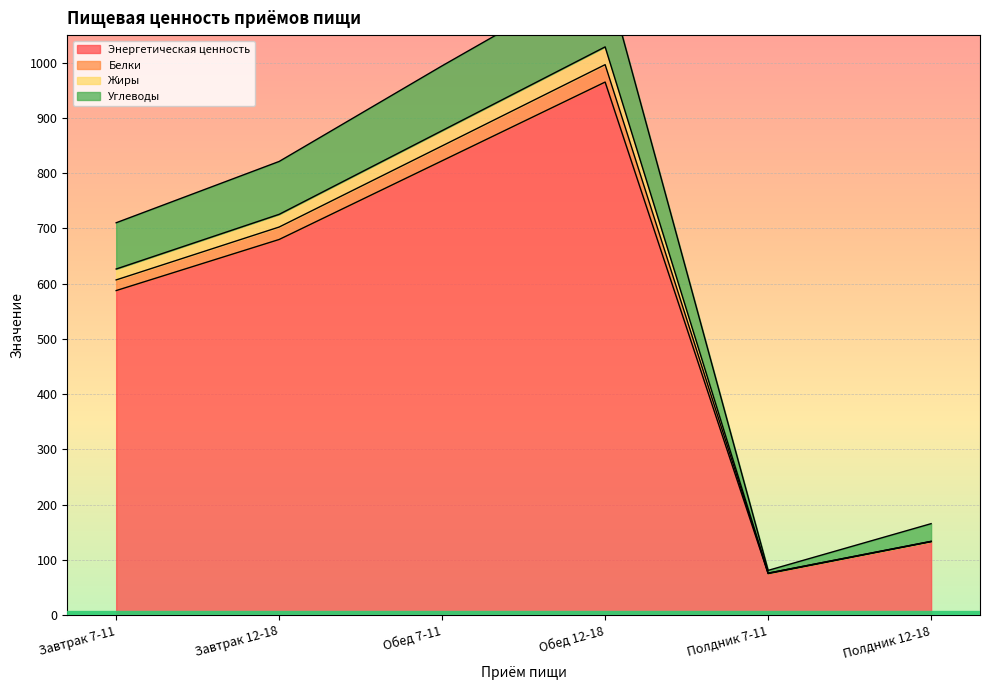

True or false: Углеводы and Белки cross at least once.

False